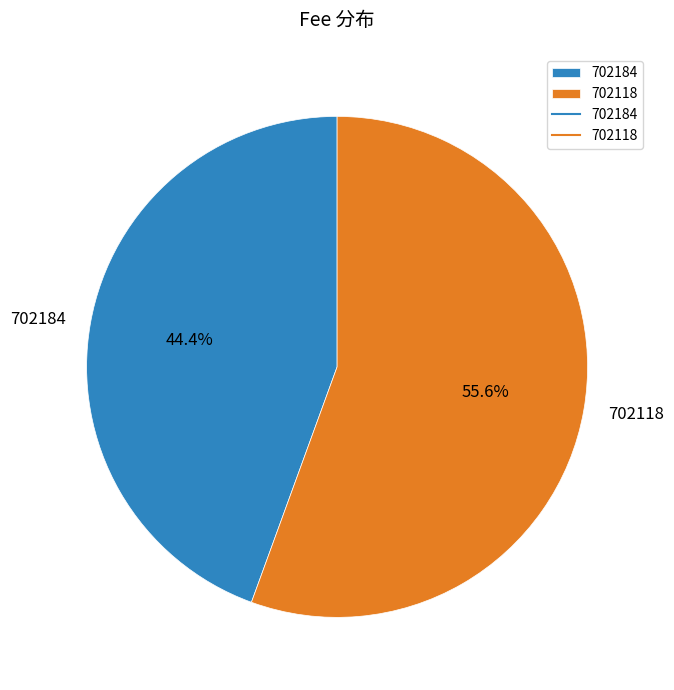

What is the total percentage of 702184 and 702118?

100.0%